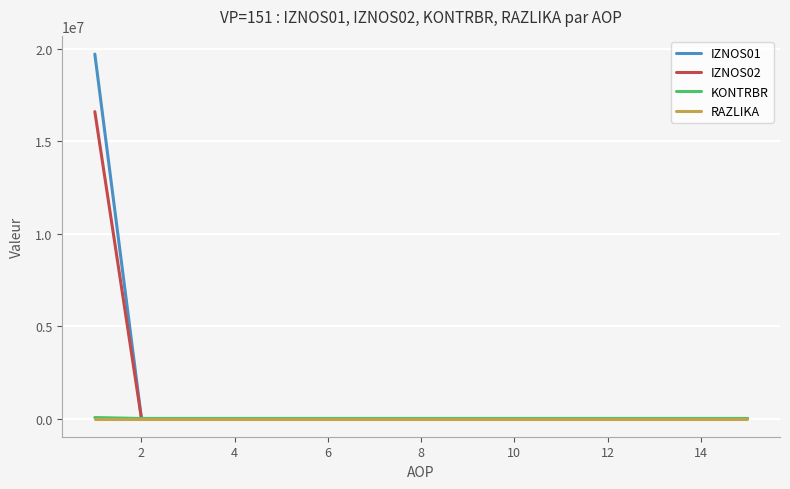

Which series has the widest spread of values?

IZNOS01